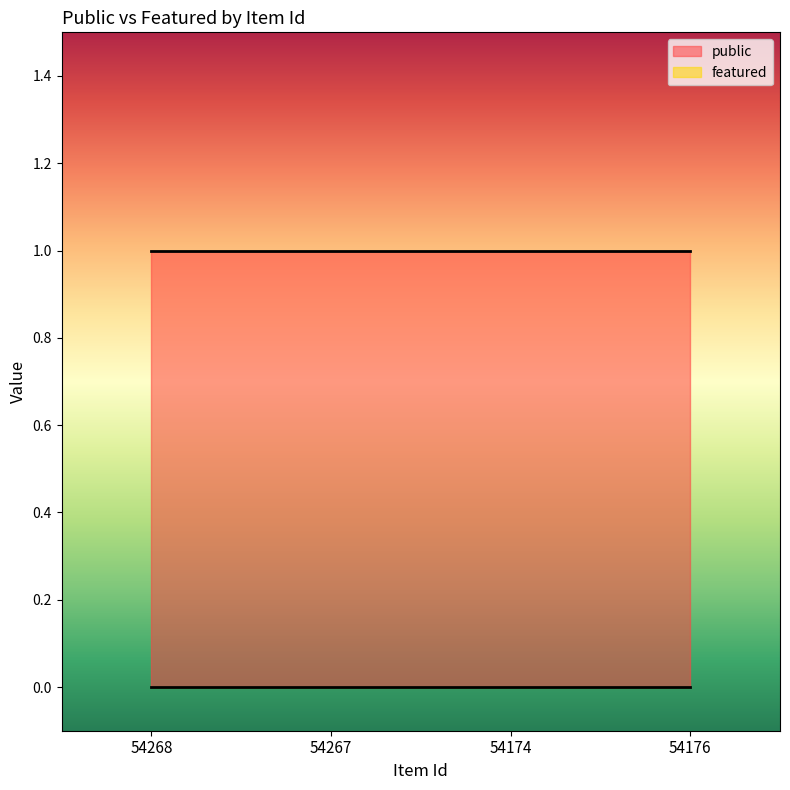

Count the number of data series in this chart.

2